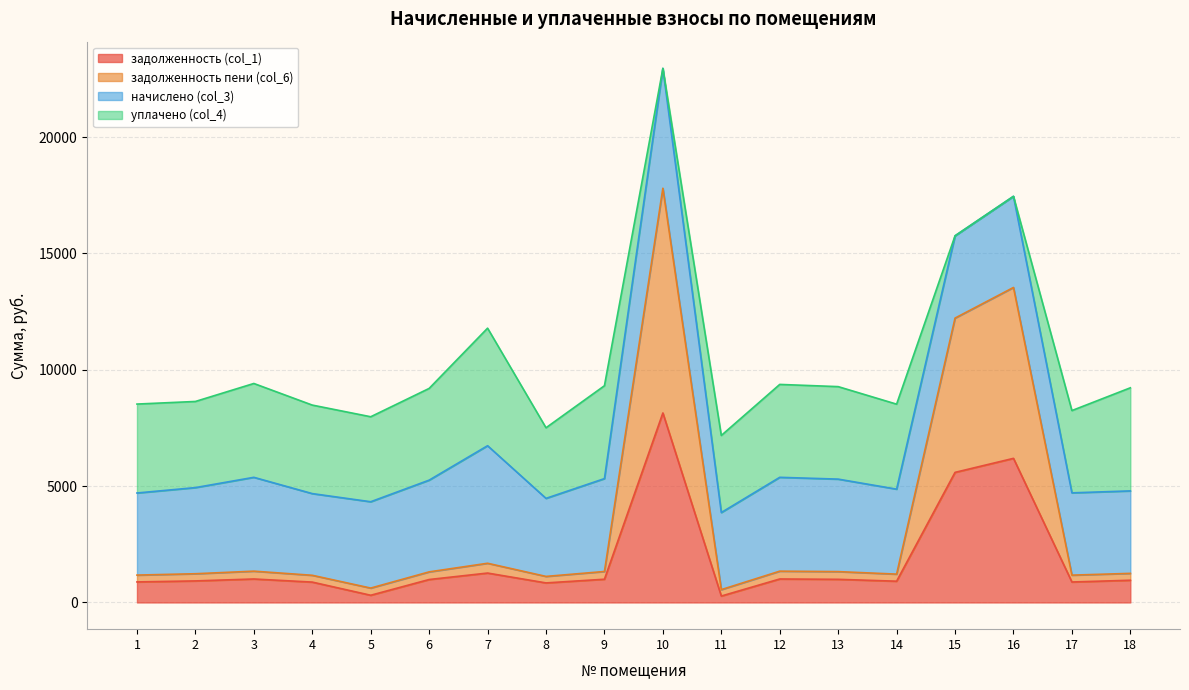

Does the chart have visible grid lines?

Yes